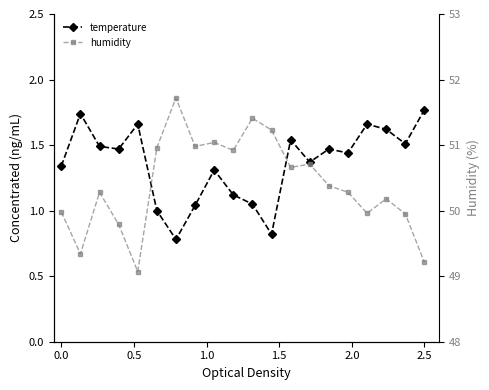

Is the value of humidity at 6 greater than the value of temperature at 6?

Yes